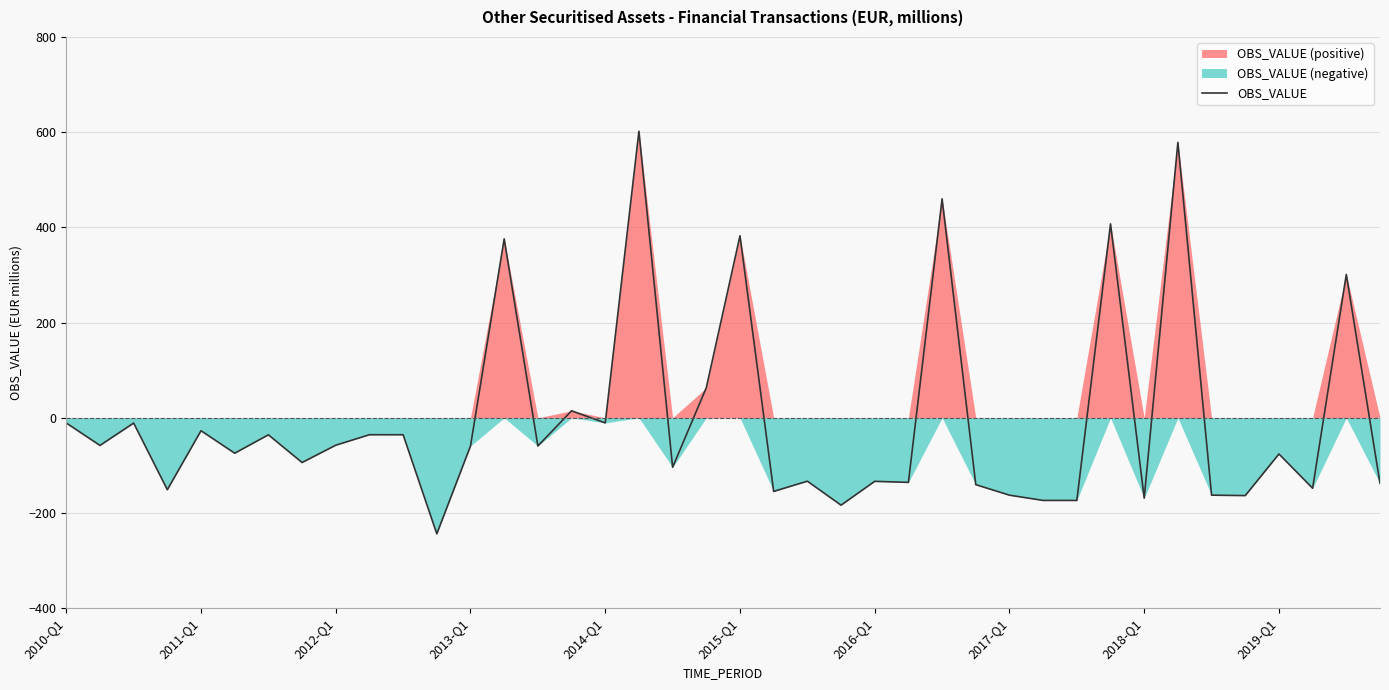

How many values are below zero?

31